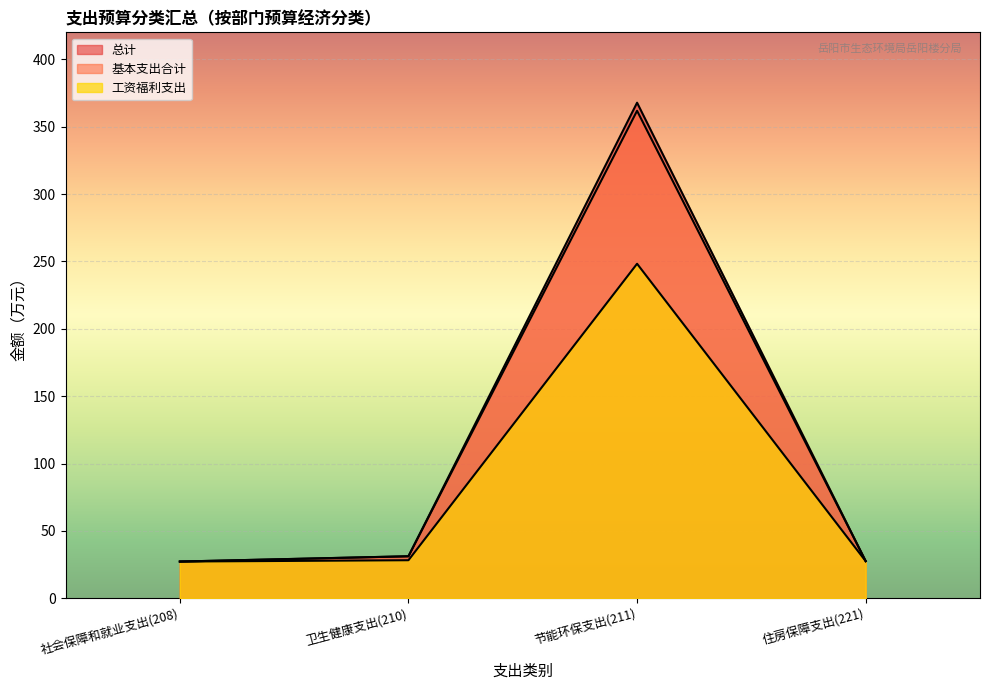

Does the chart display data point markers on the line(s)?

No